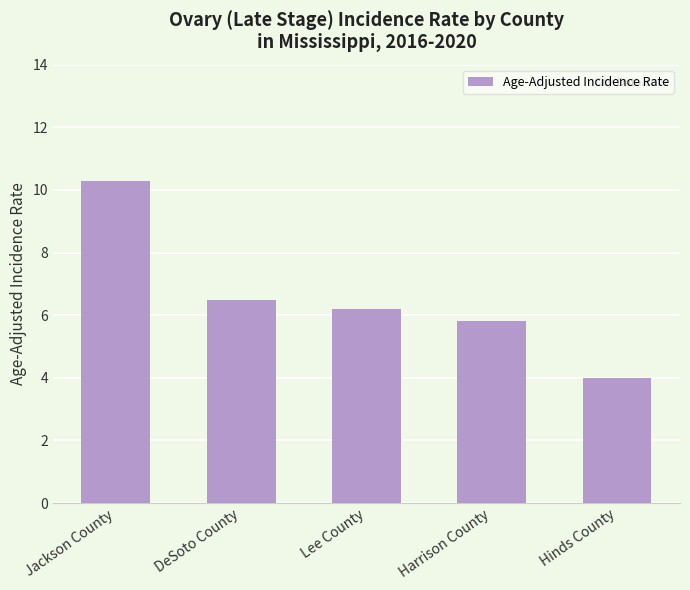

List the labels in order of value, smallest first.

Hinds County, Harrison County, Lee County, DeSoto County, Jackson County